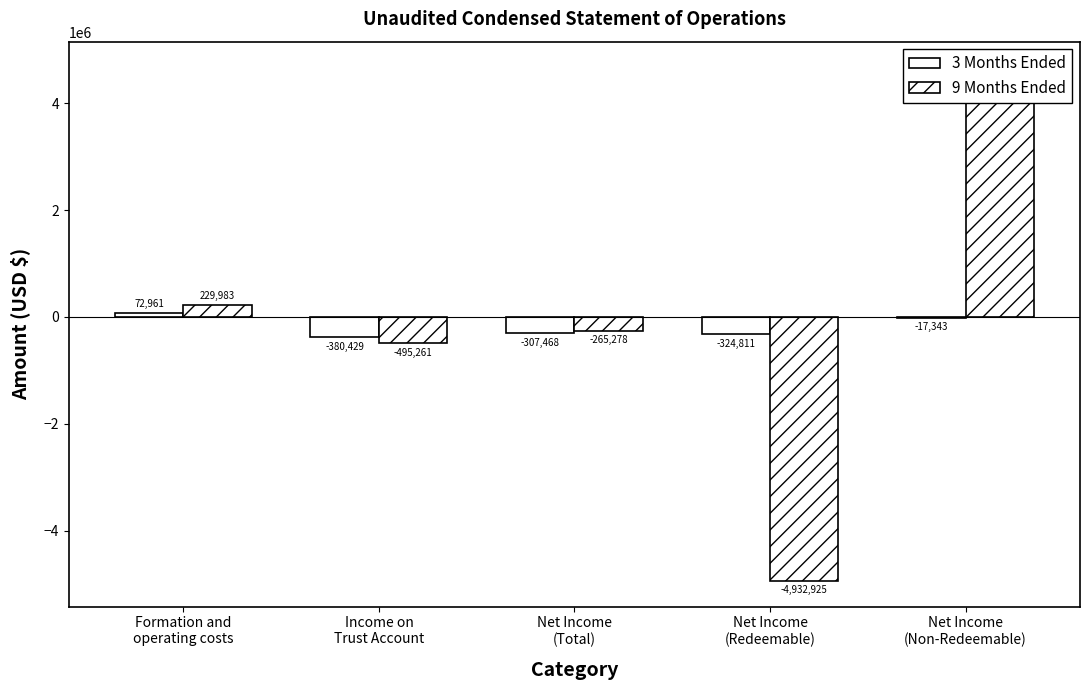

How many bars are there in total?

10